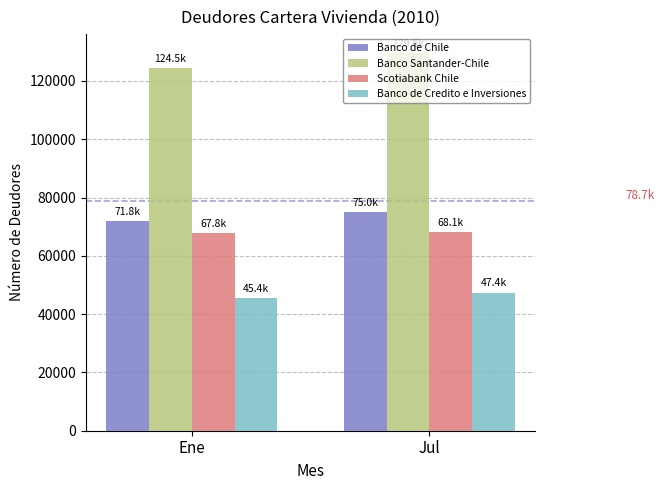

What is the difference between the Banco de Chile values at Ene and Jul?

3222